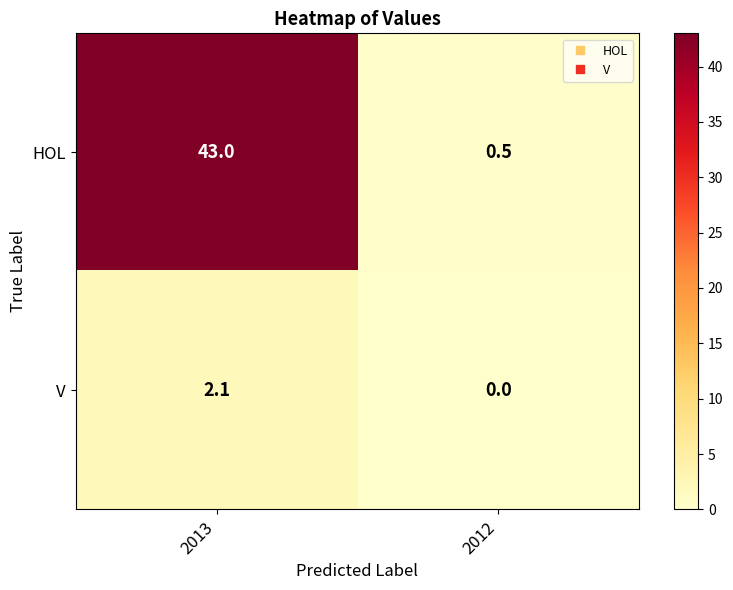

What is the sum of all V values?

2.1